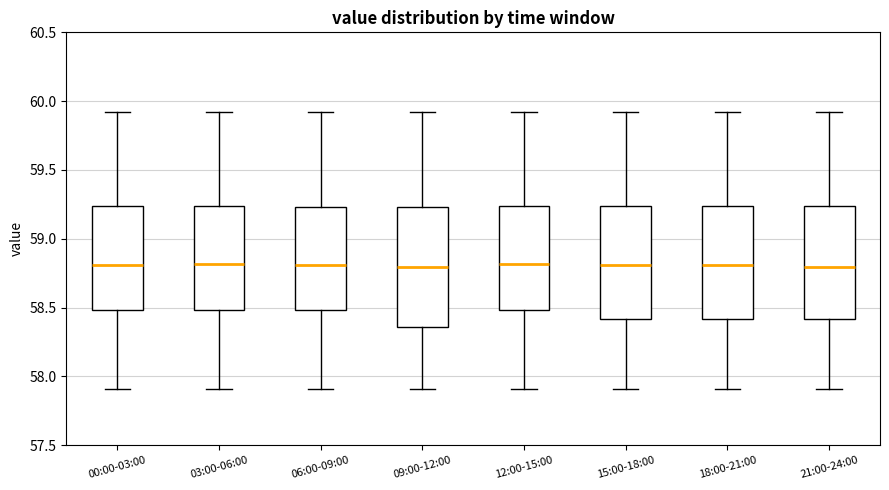

Where does the upper whisker of the box for 09:00-12:00 end on the y-axis? The values are not printed on the chart, so give them approximately, as read against the axis.

59.90